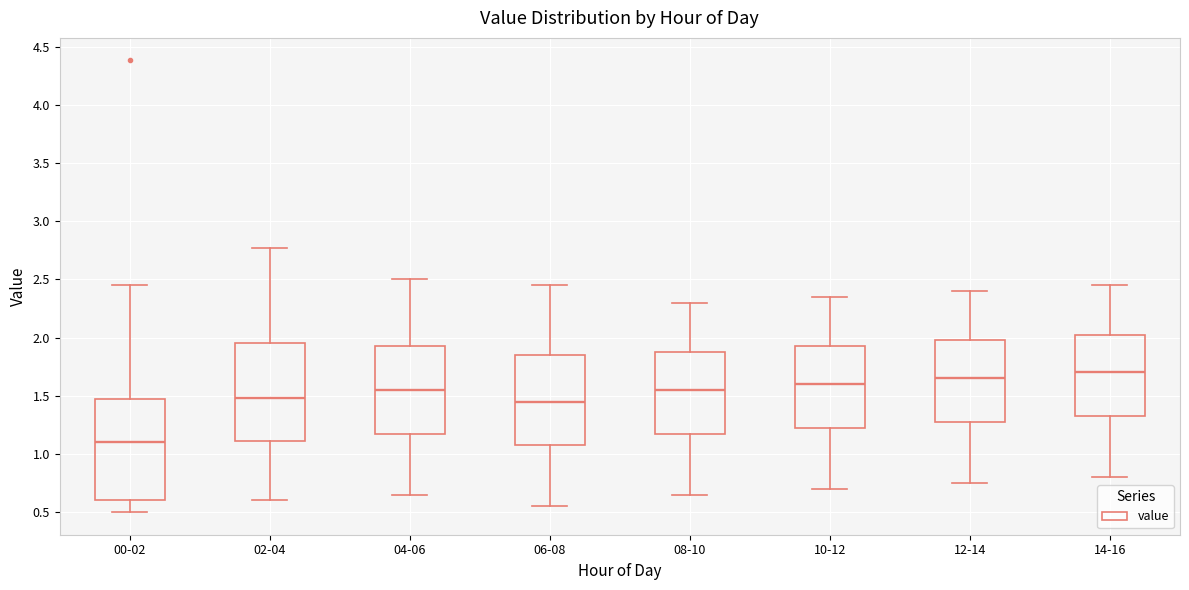

Which box's median line is the highest?

14-16